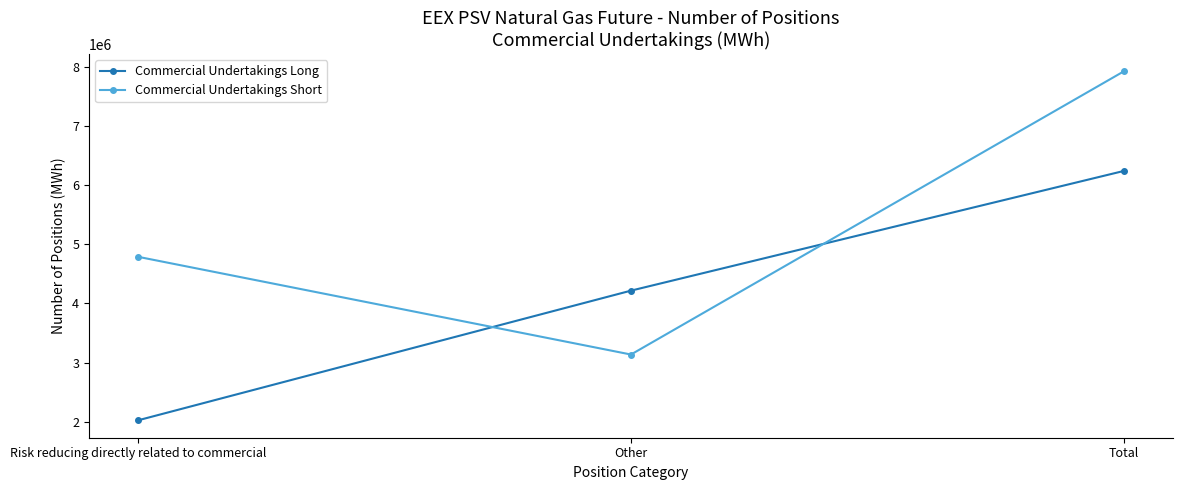

Reading left to right, list all the values displayed in this chart.

Commercial Undertakings Long: 2023488	4215408	6238896
Commercial Undertakings Short: 4787400	3135216	7922616